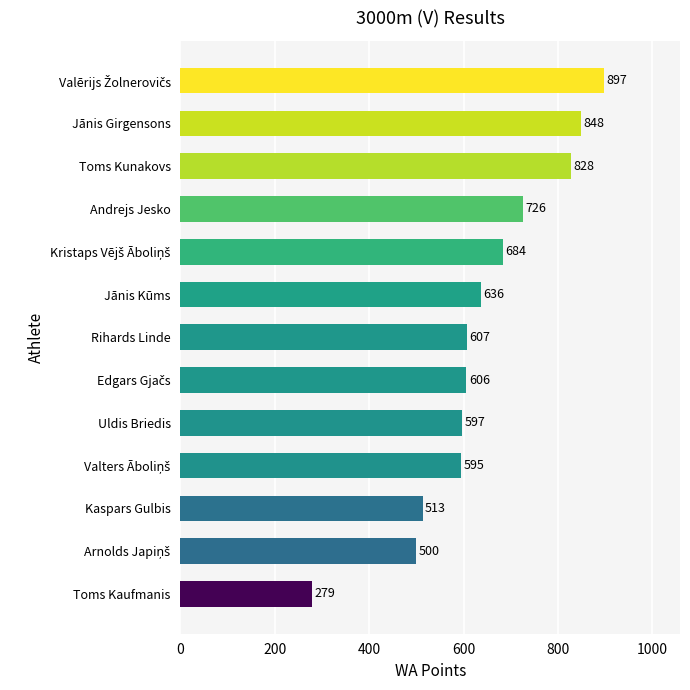

What is the approximate value at Andrejs Jesko, to the nearest 50?

750